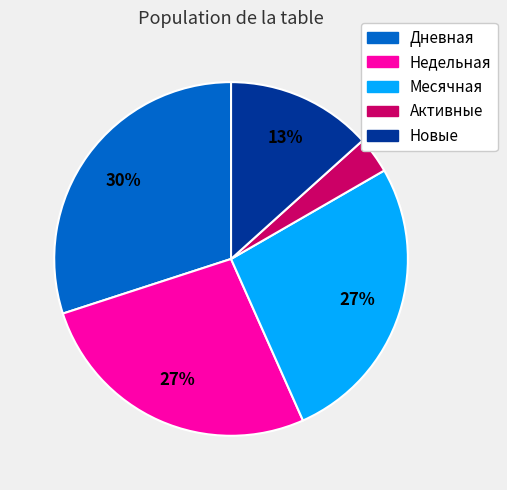

To the nearest percent, what portion does Недельная represent?

27%